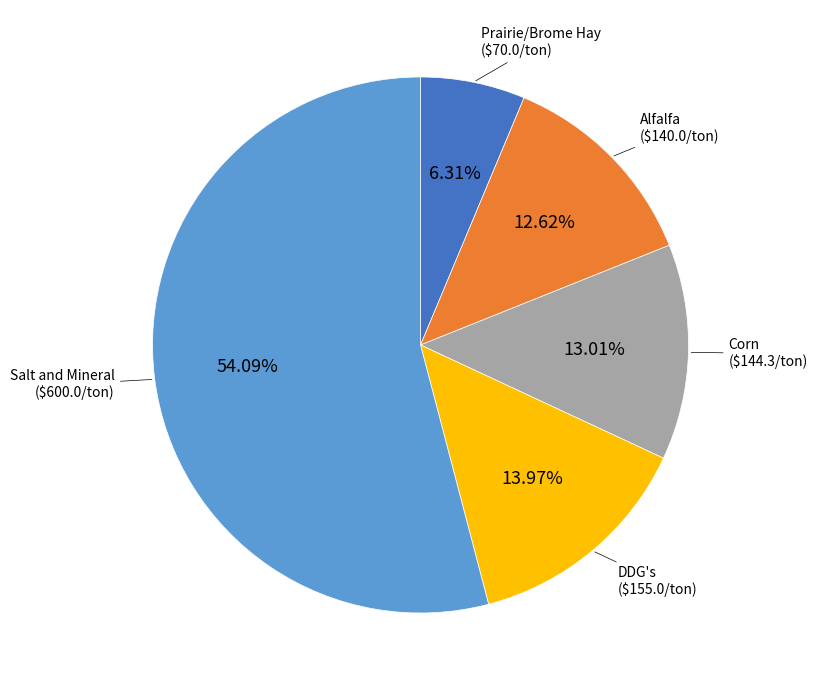

Count the number of slices in the pie.

5